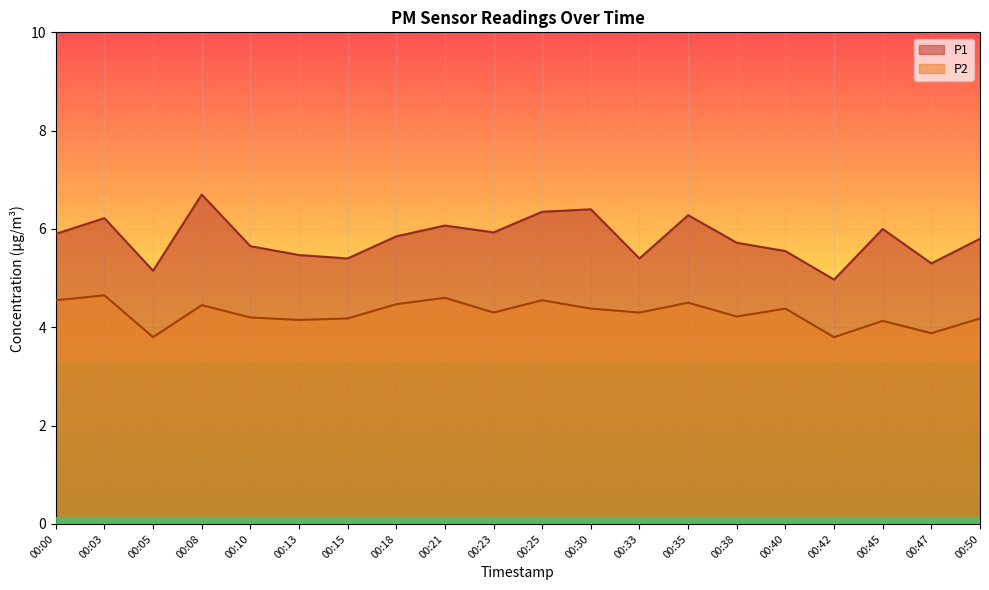

True or false: P2 and P1 intersect in this chart.

False